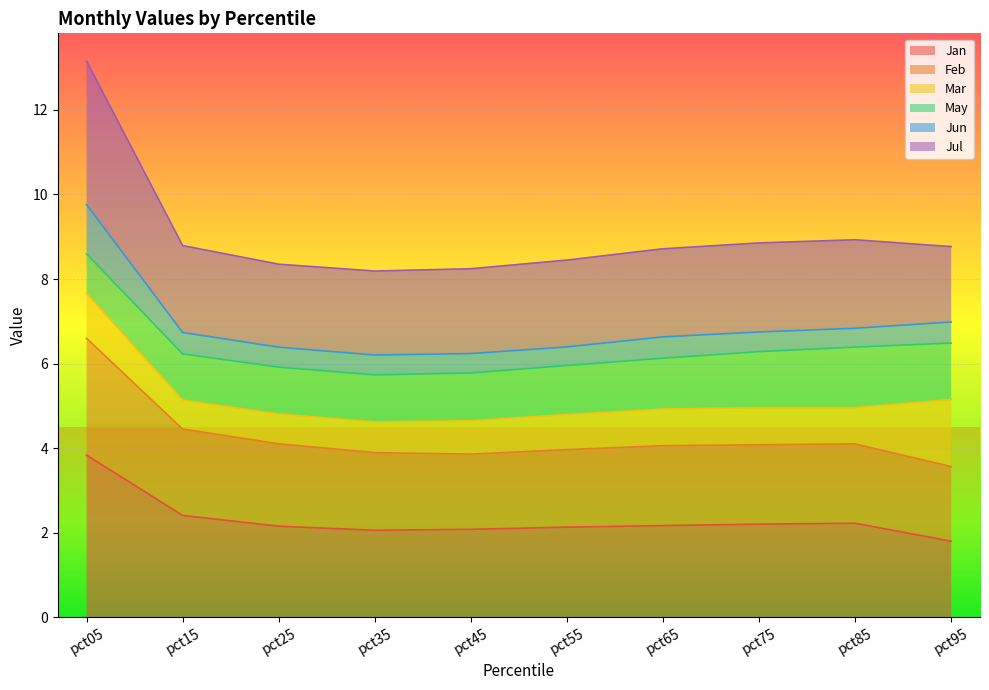

What is the total value across all series at pct05?

13.2